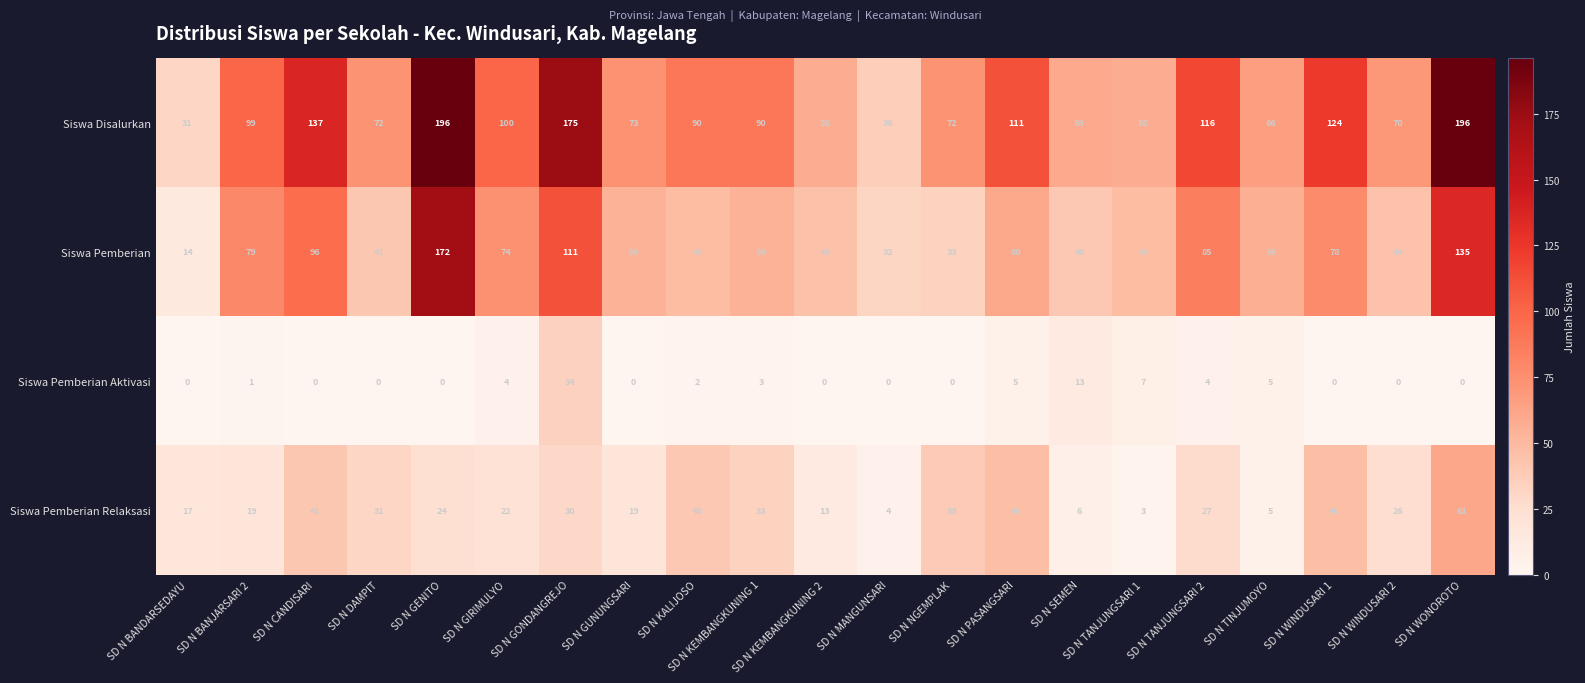

What is the difference between the Siswa Pemberian Aktivasi values at SD N WINDUSARI 1 and SD N TANJUNGSARI 2?

4